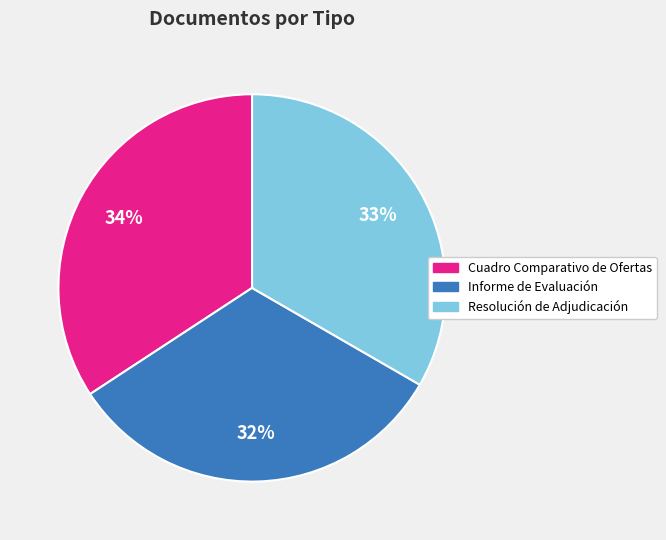

Rank the categories by value from highest to lowest.

Cuadro Comparativo de Ofertas, Resolución de Adjudicación, Informe de Evaluación